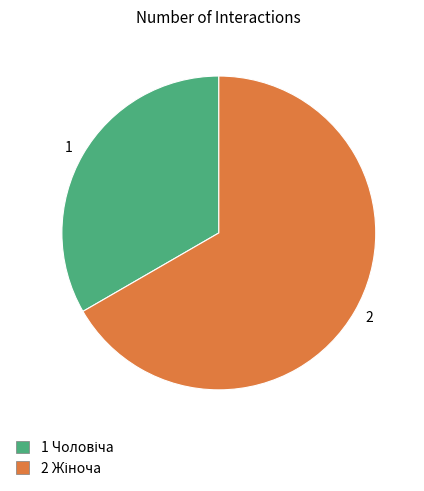

What is the ratio of the value at 2 to the value at 1?

2.0